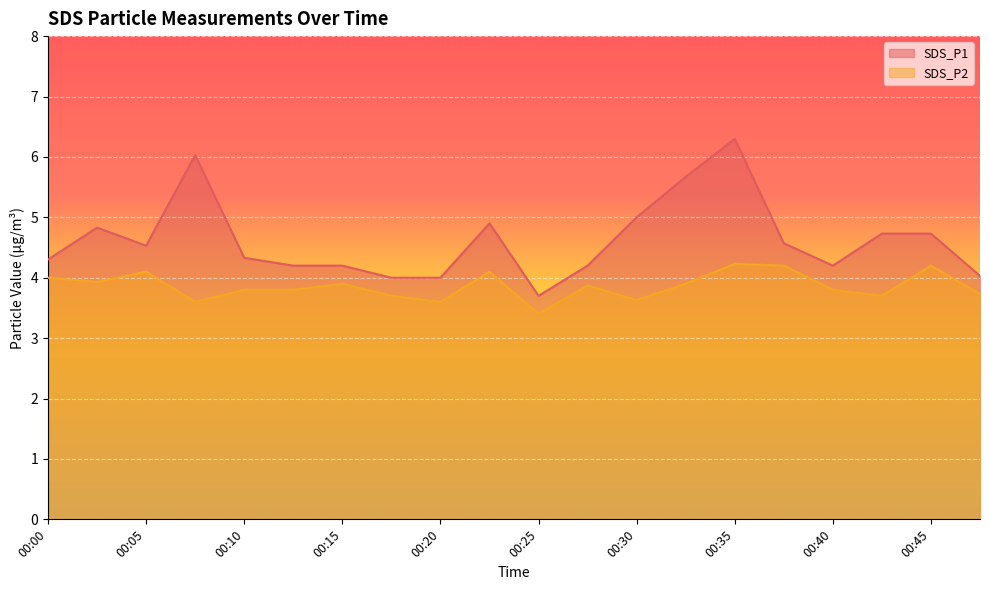

What is the difference between the highest and lowest values at 00:37?

0.4